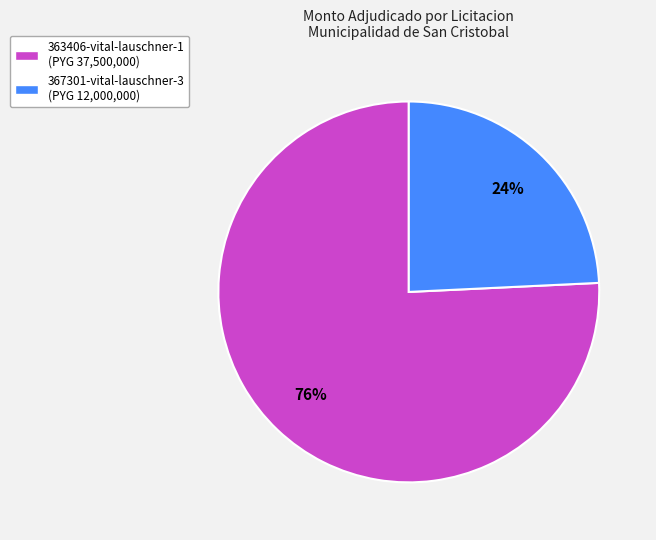

Count the number of slices in the pie.

2